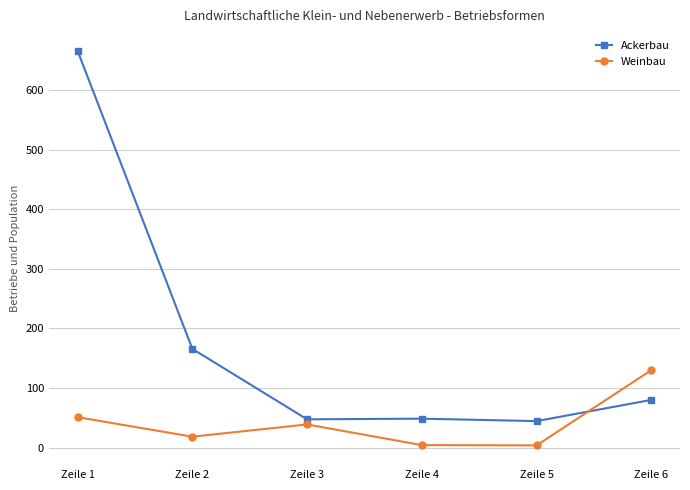

At which category does the chart reach its peak across all series?

Zeile 1